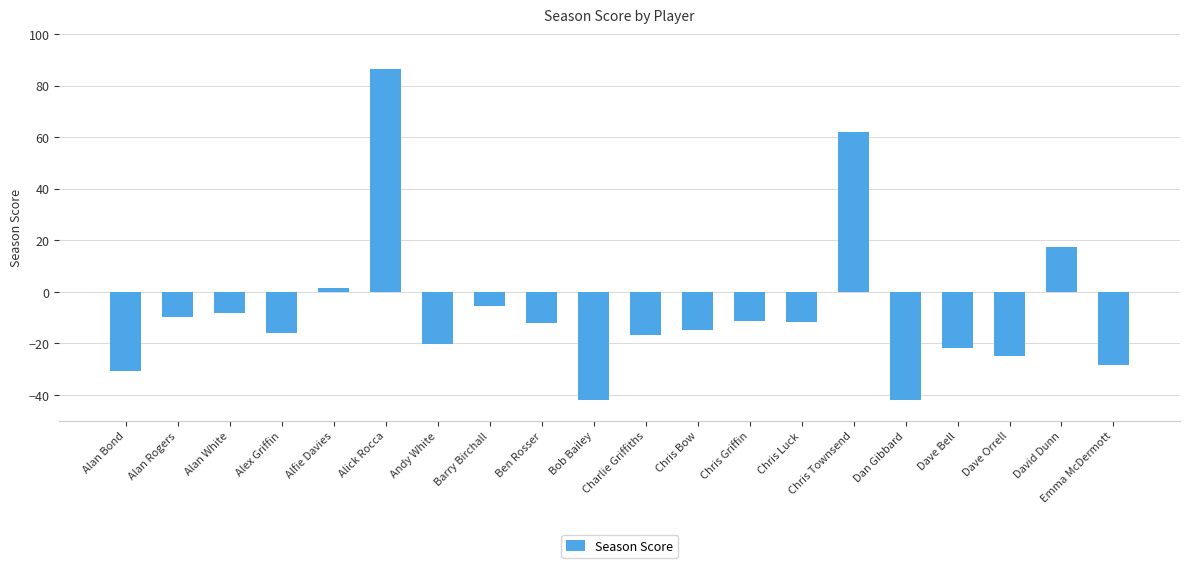

Is it true that the value at Alfie Davies is 1.3?

True